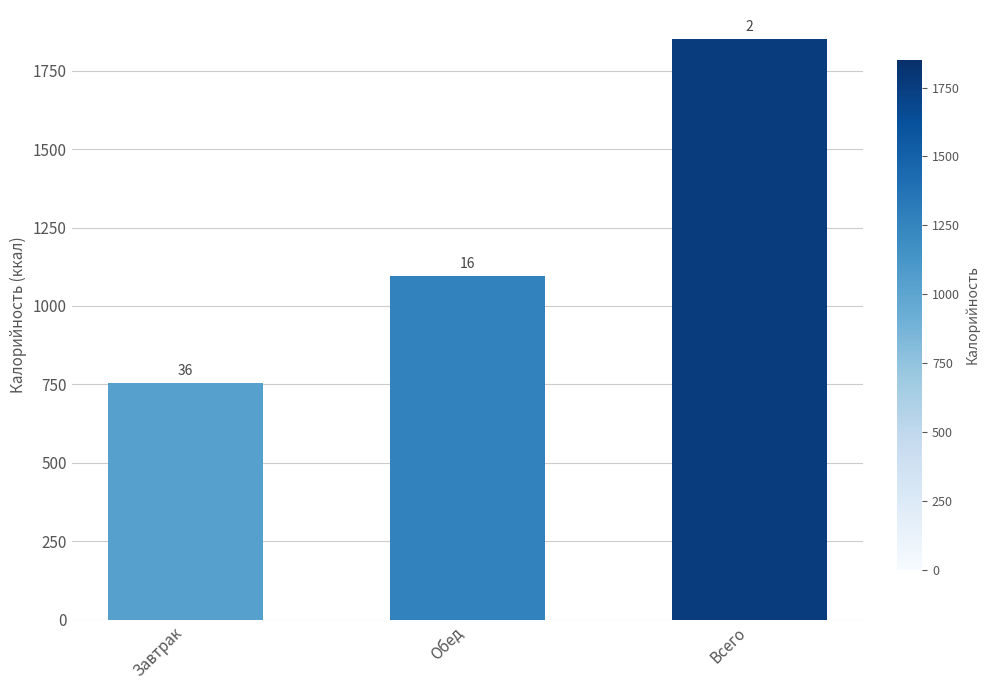

Reading left to right, list all the values displayed in this chart.

Завтрак=755.7	Обед=1095.2	Всего=1850.9